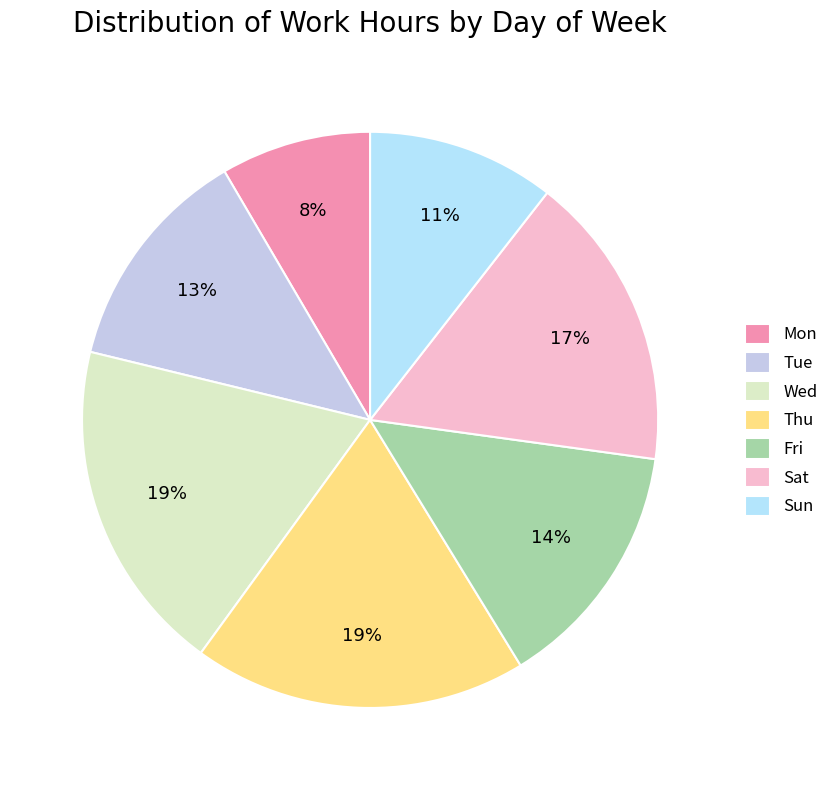

Which slice is the smallest?

Mon